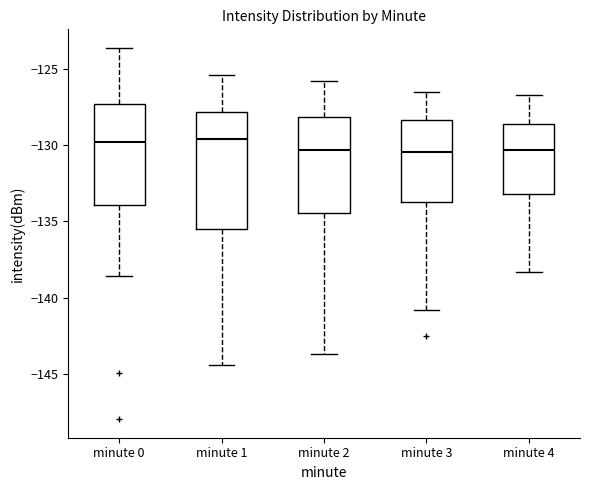

Where is the upper edge of the box for minute 0 on the y-axis? The values are not printed on the chart, so give them approximately, as read against the axis.

-127.5